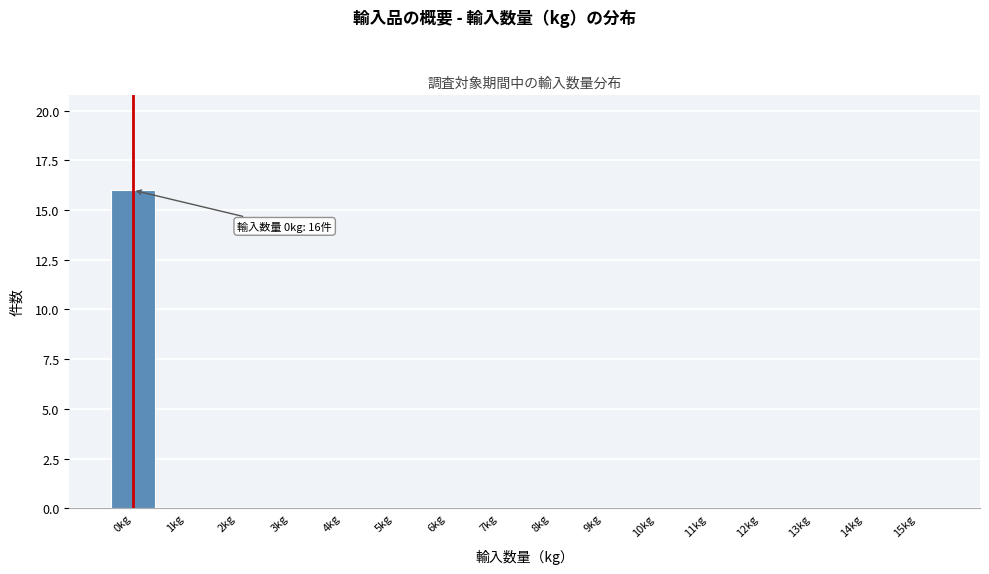

Which range on the x-axis has the tallest bar?

-0.5 to 0.5